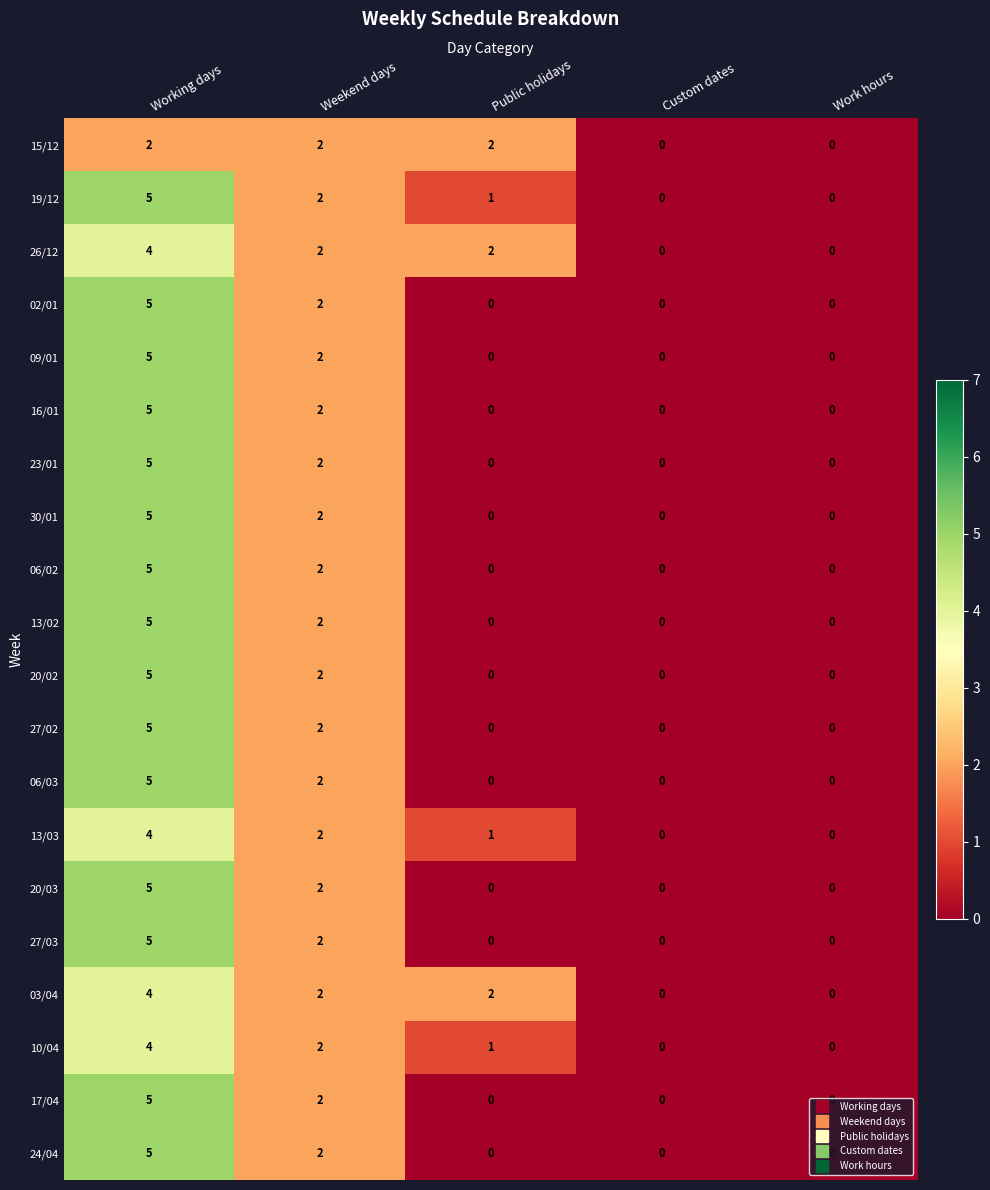

At which category is the sum across all series the highest?

Working days